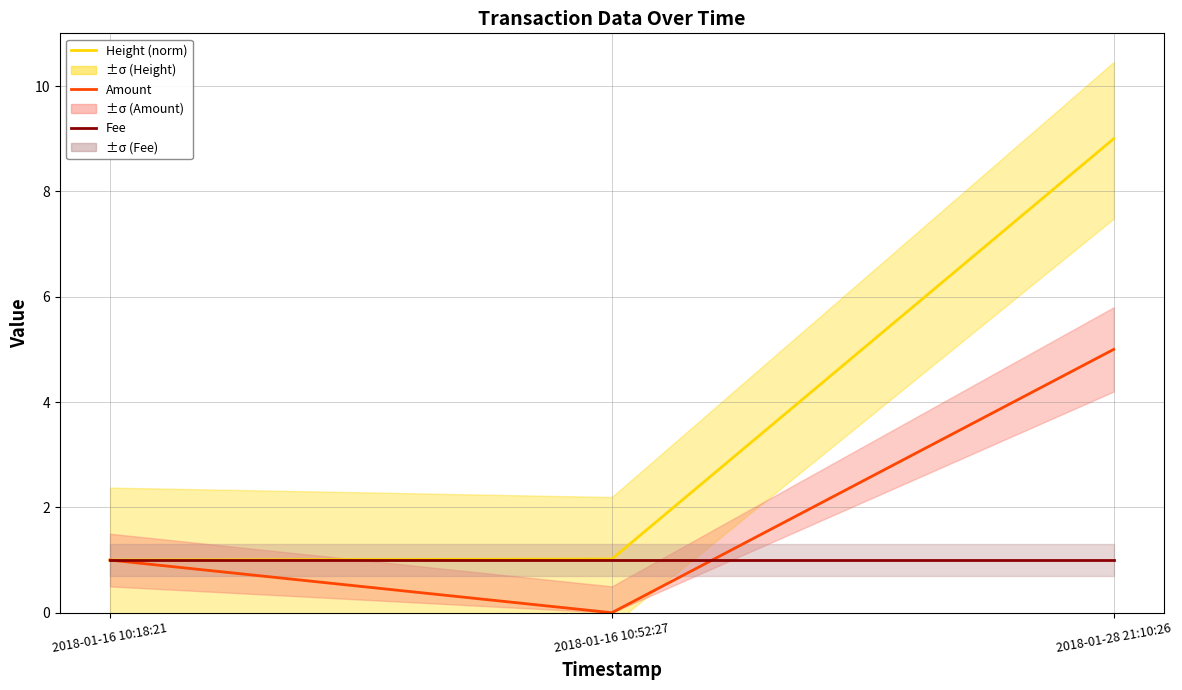

How many series are shown in this chart?

3